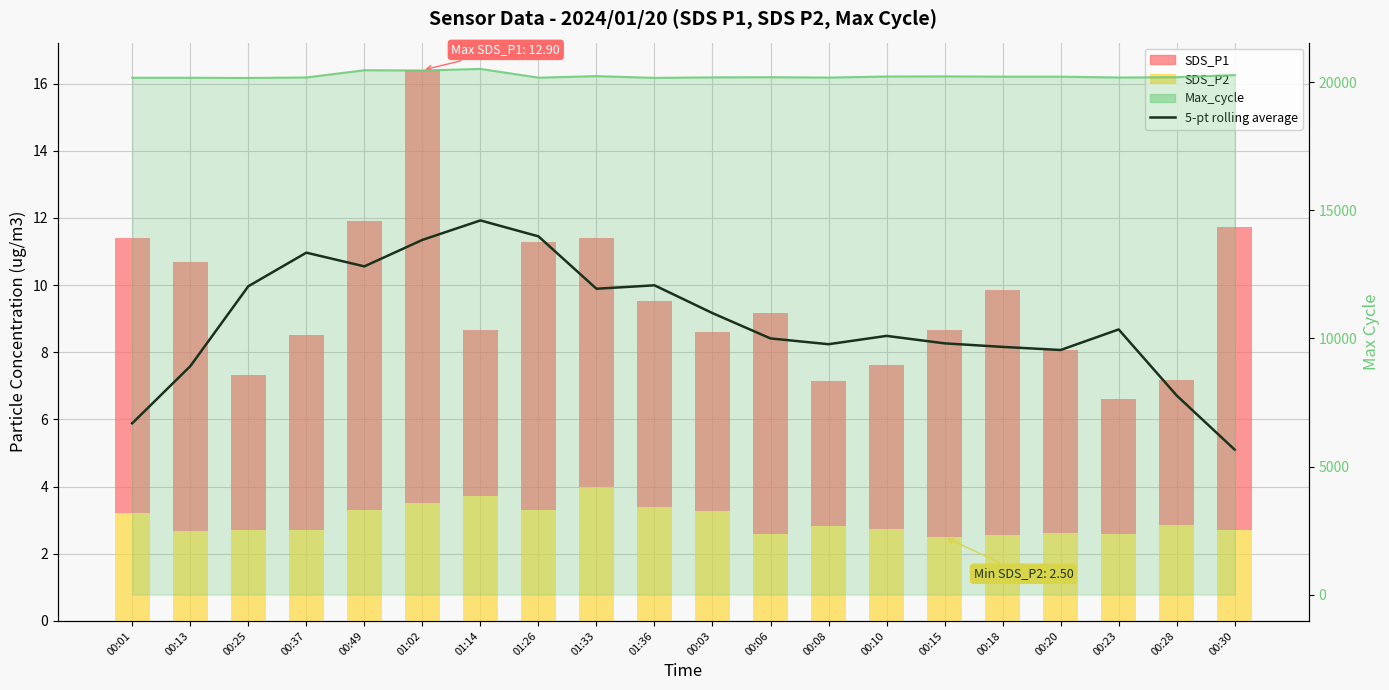

What is the label of the 1st bar from the left?

00:01